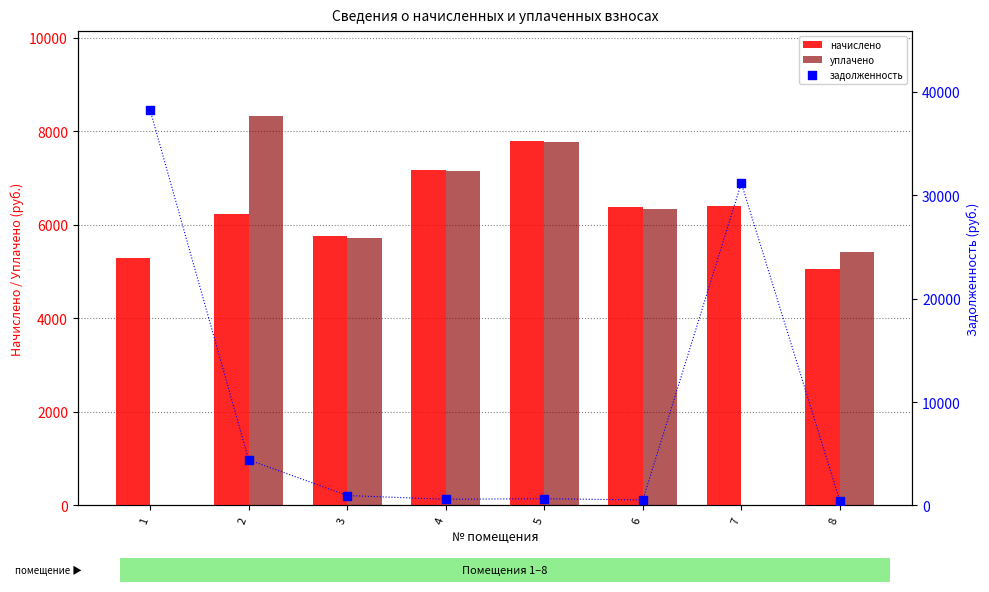

Which series reaches the minimum Y coordinate?

уплачено